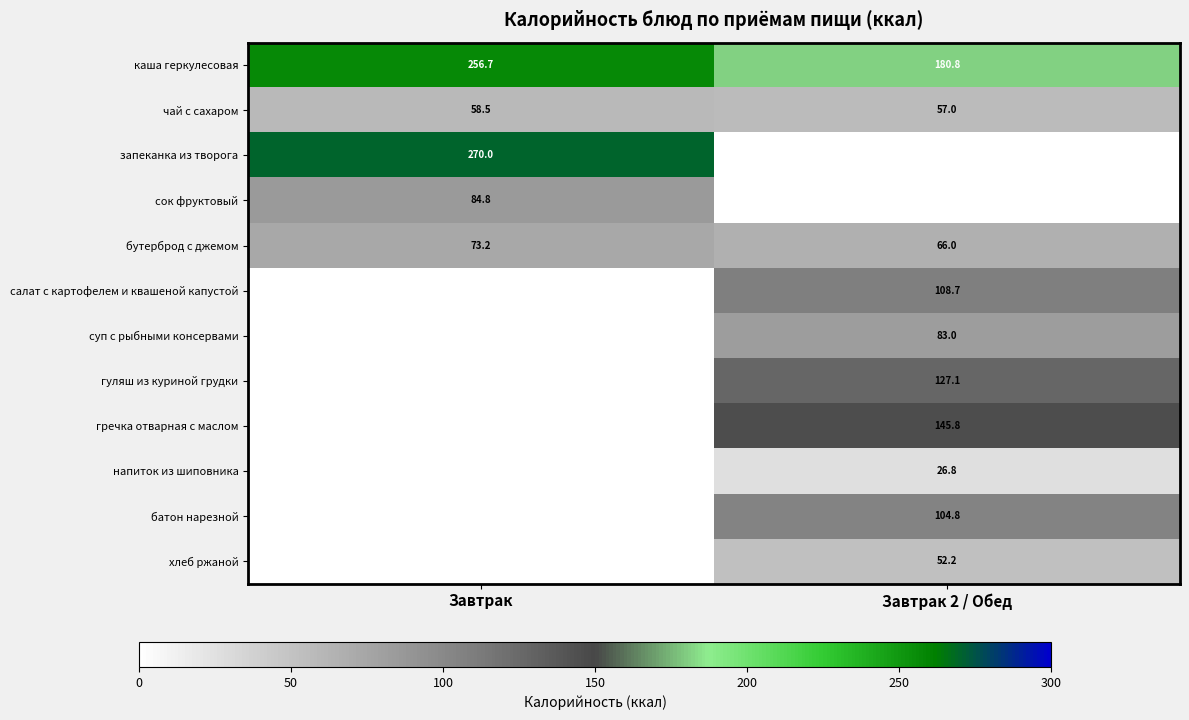

At which category is the sum across all series the highest?

Завтрак 2 / Обед